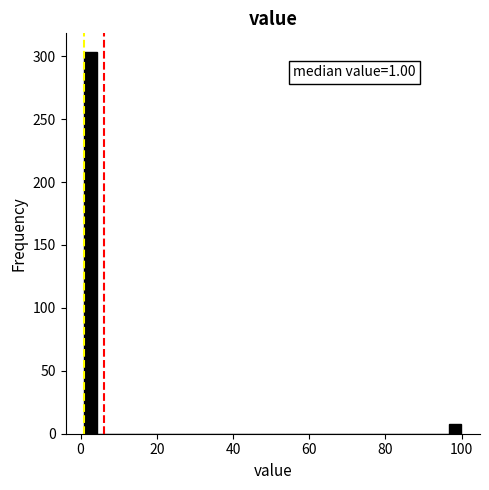

Around what value on the x-axis is the tallest bar? Give the approximate position of its centre, as read against the axis.

2